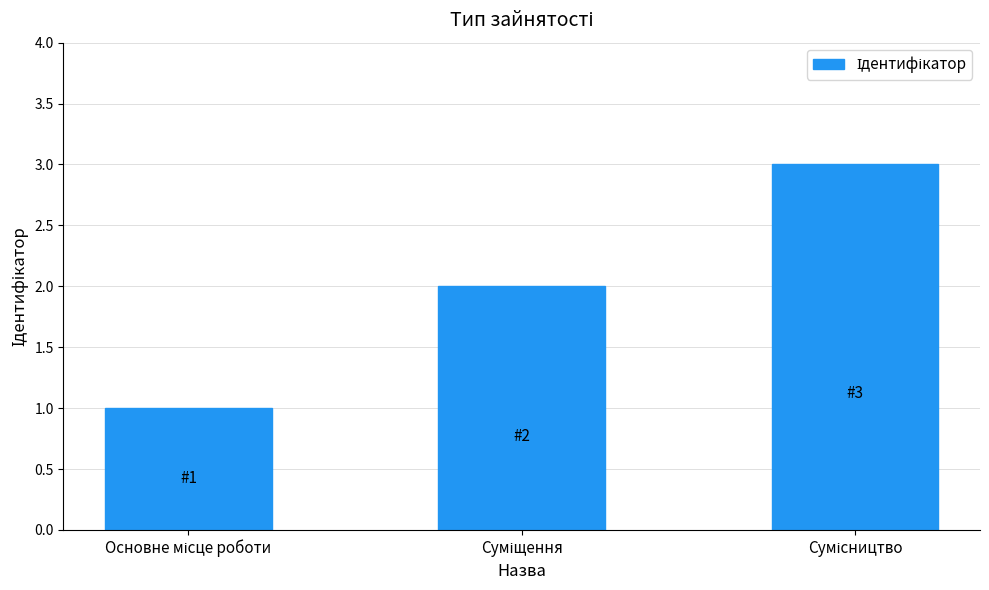

What is the average value?

2